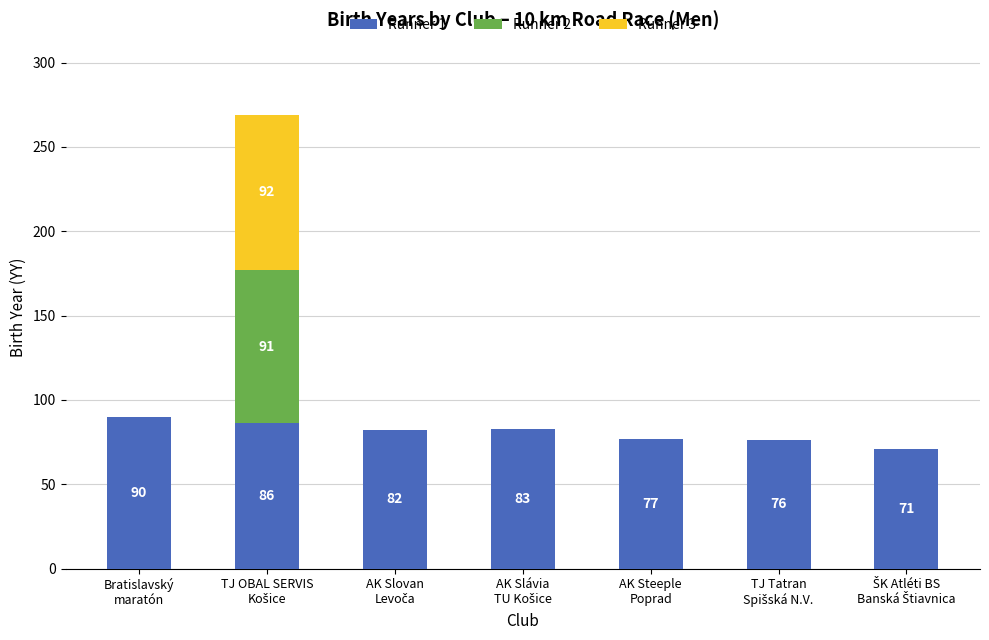

At which label does Runner 1 reach its minimum?

ŠK Atléti BS
Banská Štiavnica